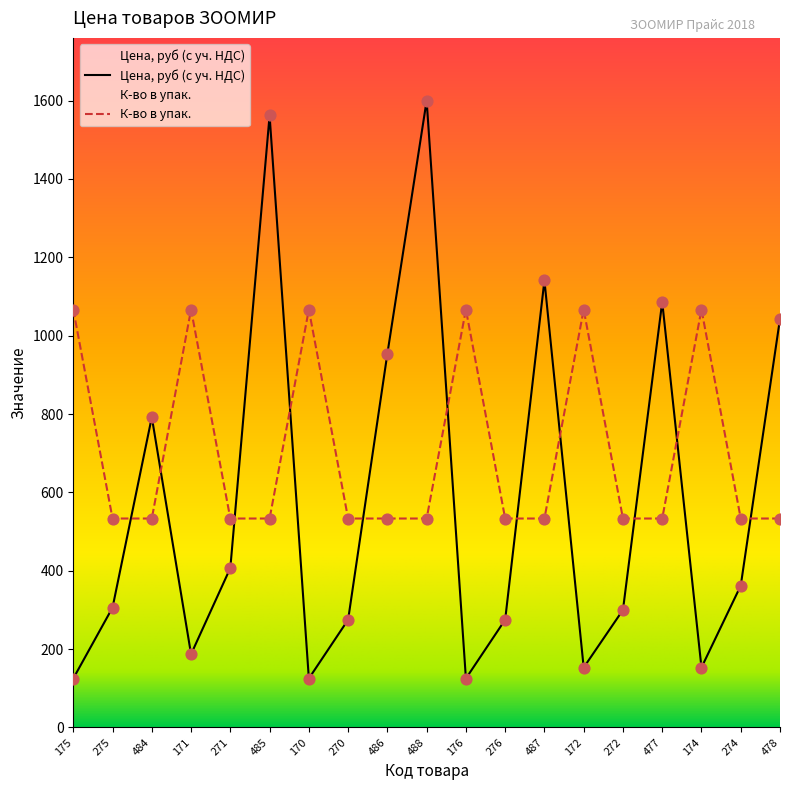

At which category is the sum across all series the highest?

488